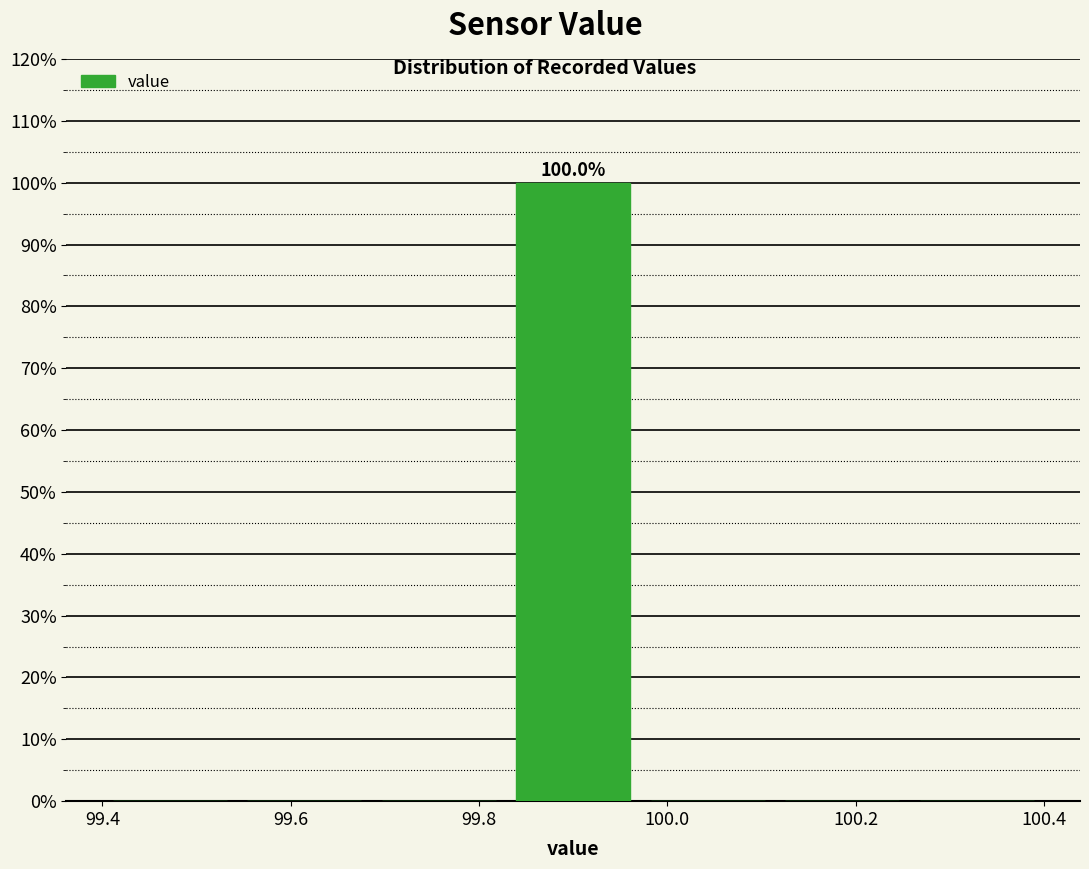

Which range on the x-axis has the tallest bar?

99.82 to 99.98